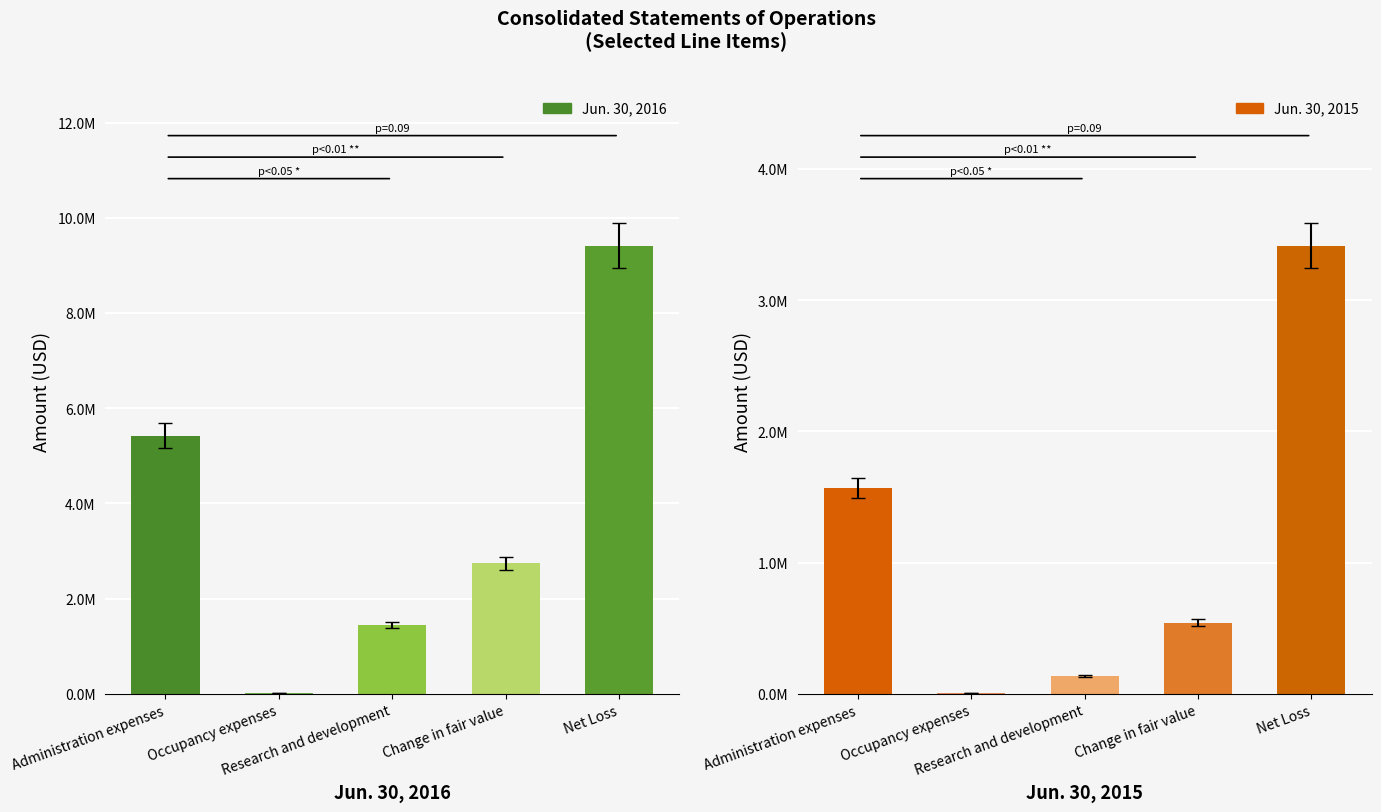

What is the label of the 1st bar from the left?

Administration expenses